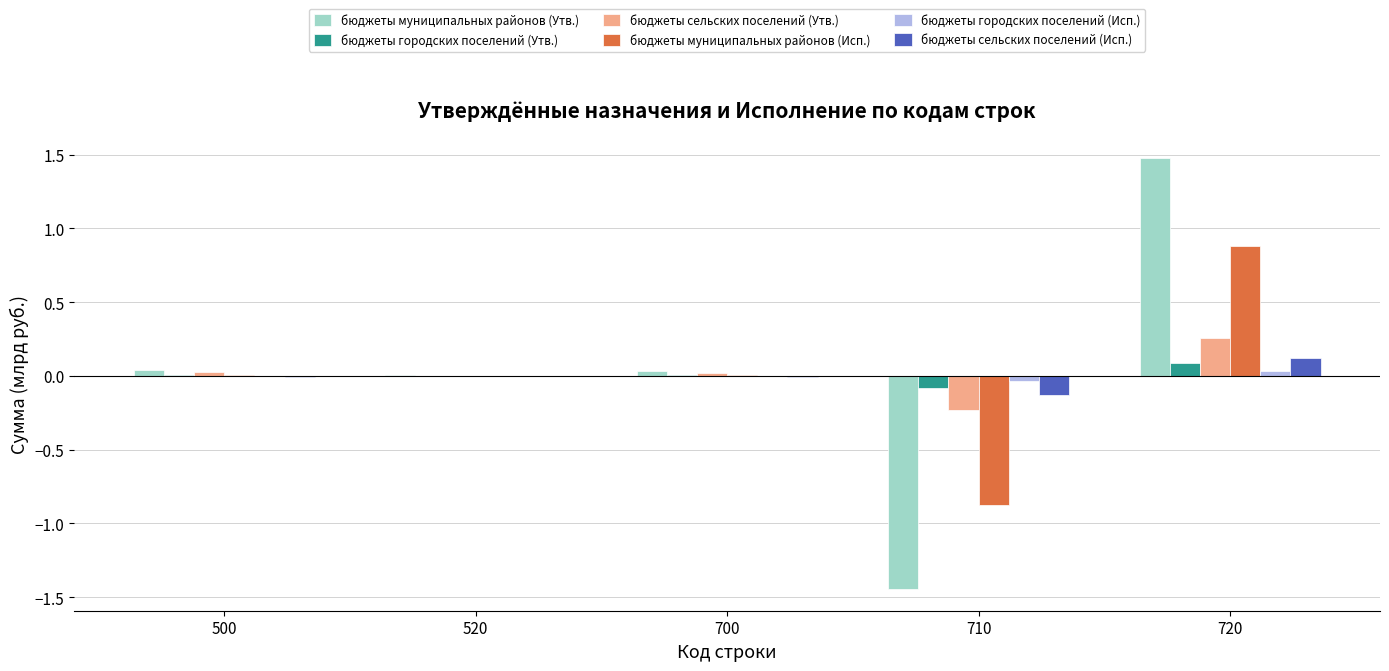

Is the value of бюджеты сельских поселений (Исп.) at 720 greater than the value of бюджеты муниципальных районов (Утв.) at 710?

Yes